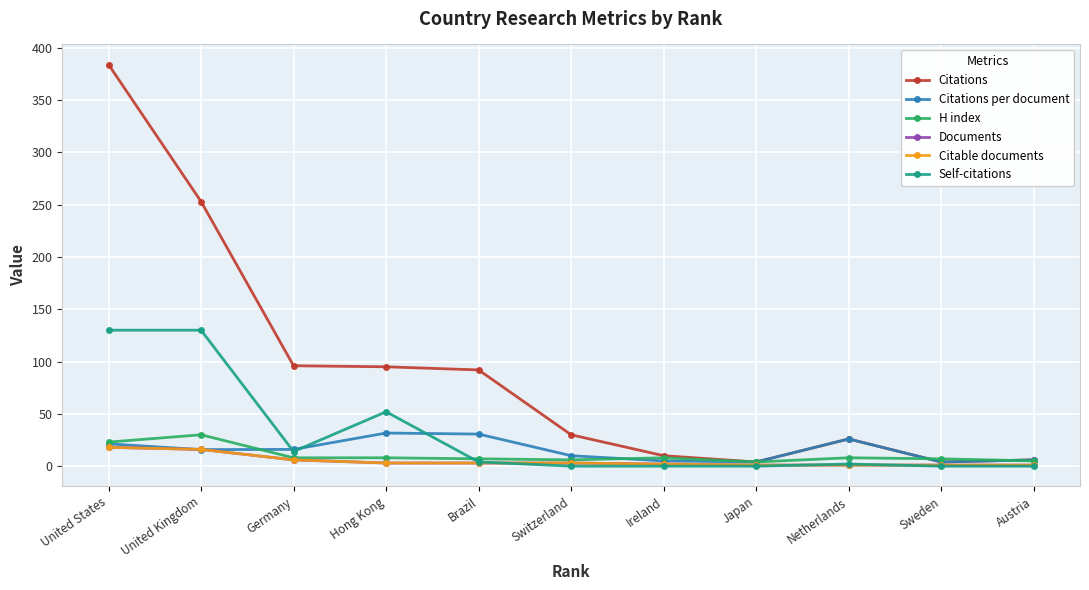

What is the sum of all Citations values?

1000.0